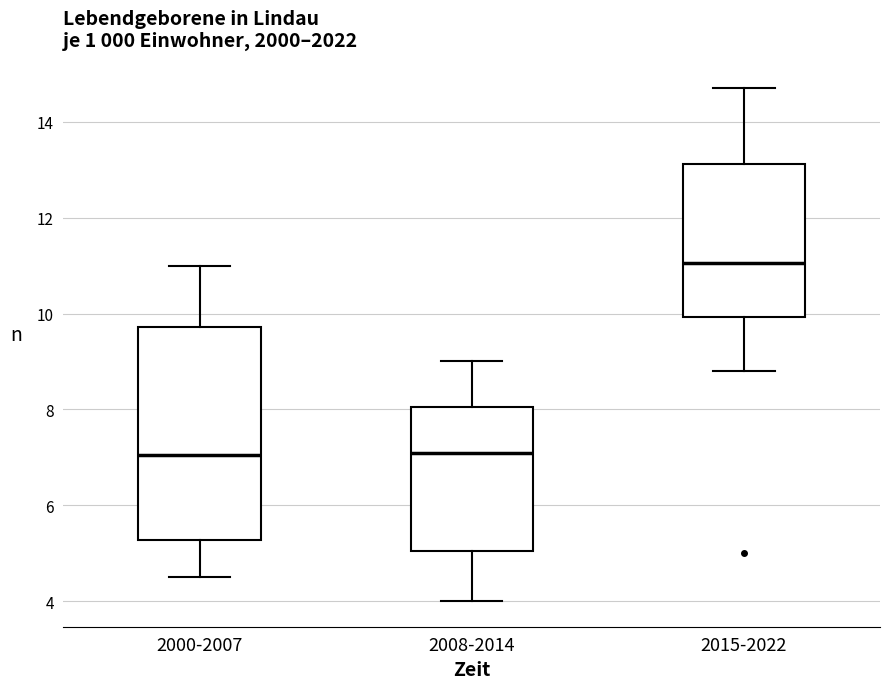

Reading left to right, transcribe this box plot: for each box, give where its median line is, the range the box spans, and where its two whiskers end, as read against the y-axis. The values are not printed on the chart, so give them approximately, as read against the axis.

2000-2007: median 7.0, box 5.2 to 9.8, whiskers 4.6 to 11.0
2008-2014: median 7.2, box 5.0 to 8.0, whiskers 4.0 to 9.0
2015-2022: median 11.0, box 10.0 to 13.2, whiskers 8.8 to 14.8